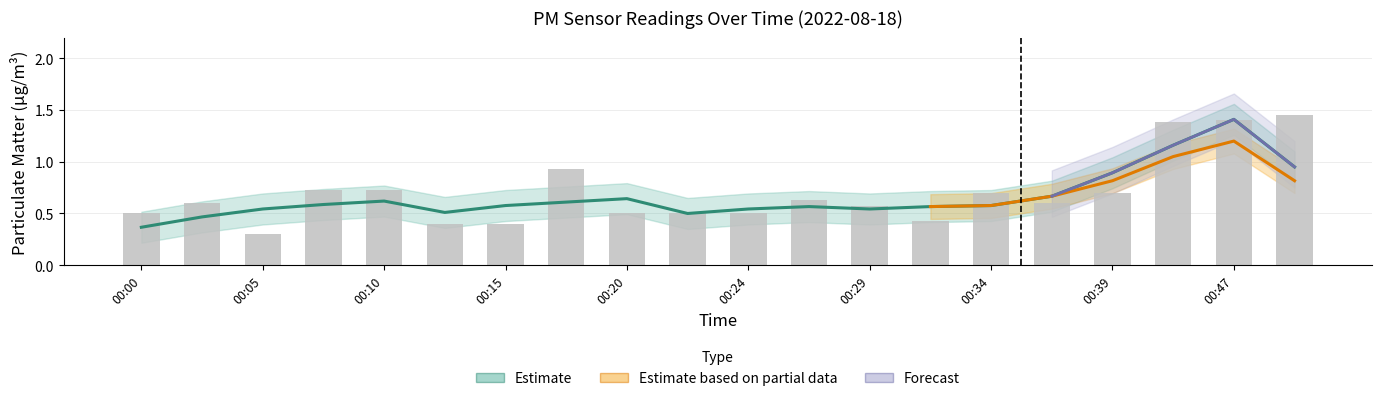

What is the difference between the values at 00:05 and 00:17?

0.6